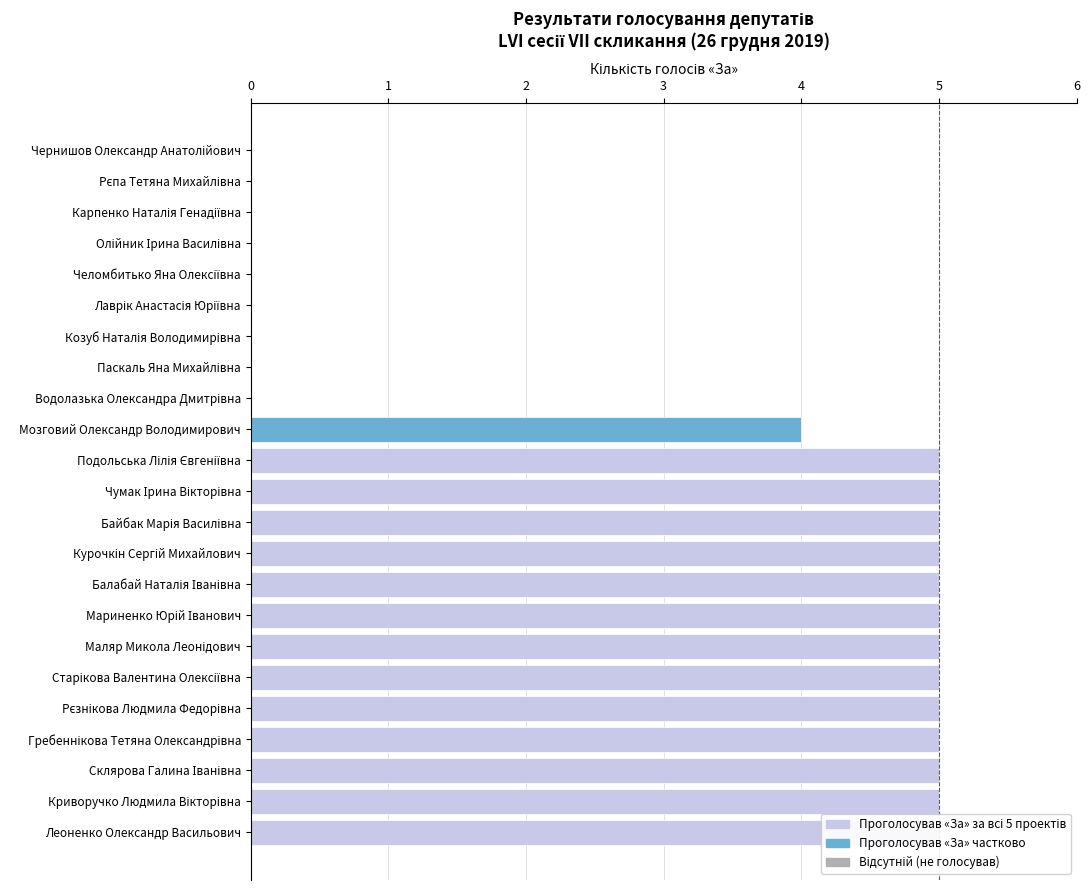

What is the maximum value shown in the chart?

5